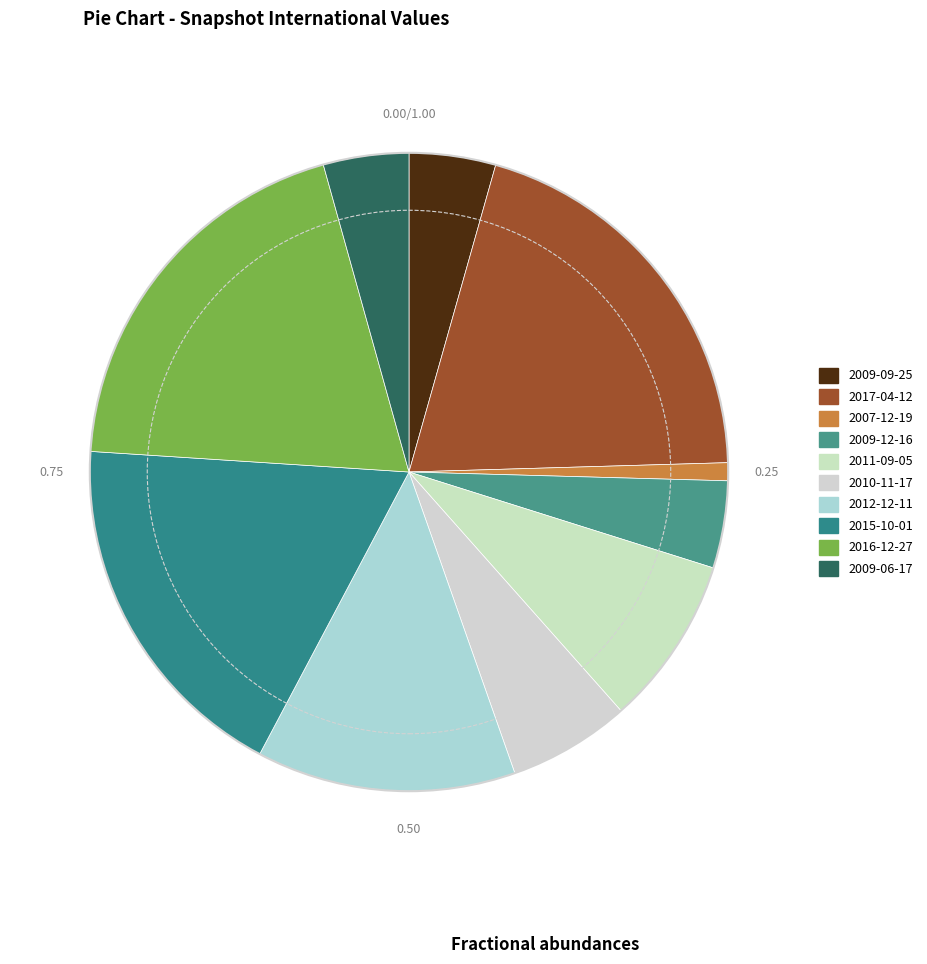

Is it true that 2015-10-01 is 31% of the pie?

False